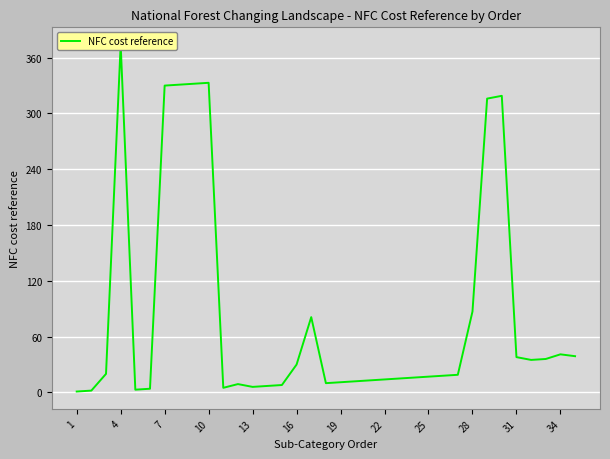

What is the label of the 18th point from the right?

17